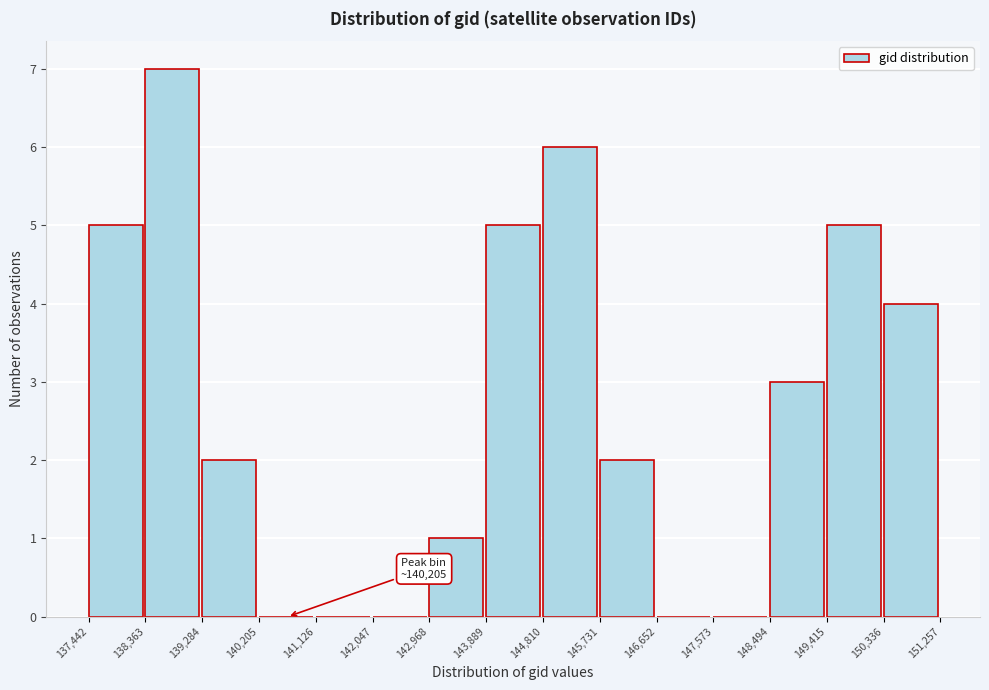

Which range on the x-axis has the tallest bar?

138,363 to 139,284